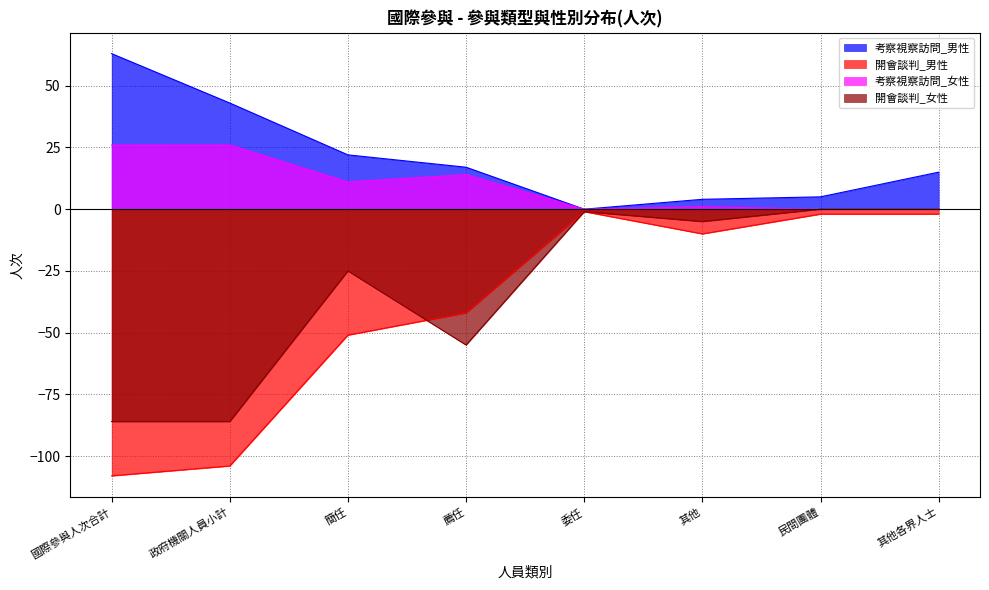

What is the difference between the 開會談判_女性 values at 國際參與人次合計 and 其他各界人士?

86